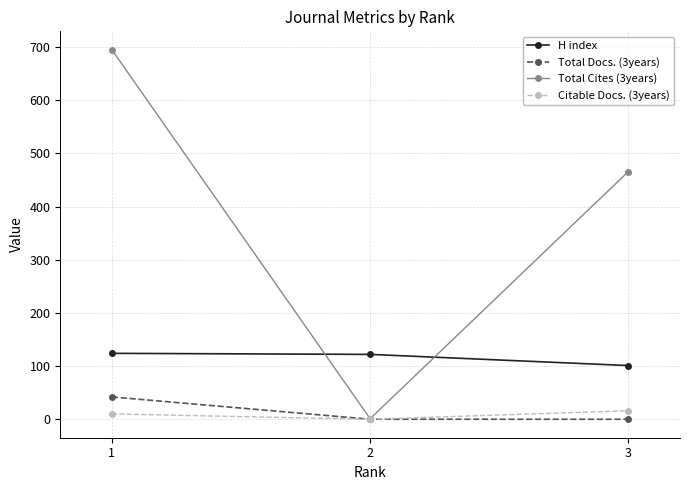

What is the maximum value for H index?

124